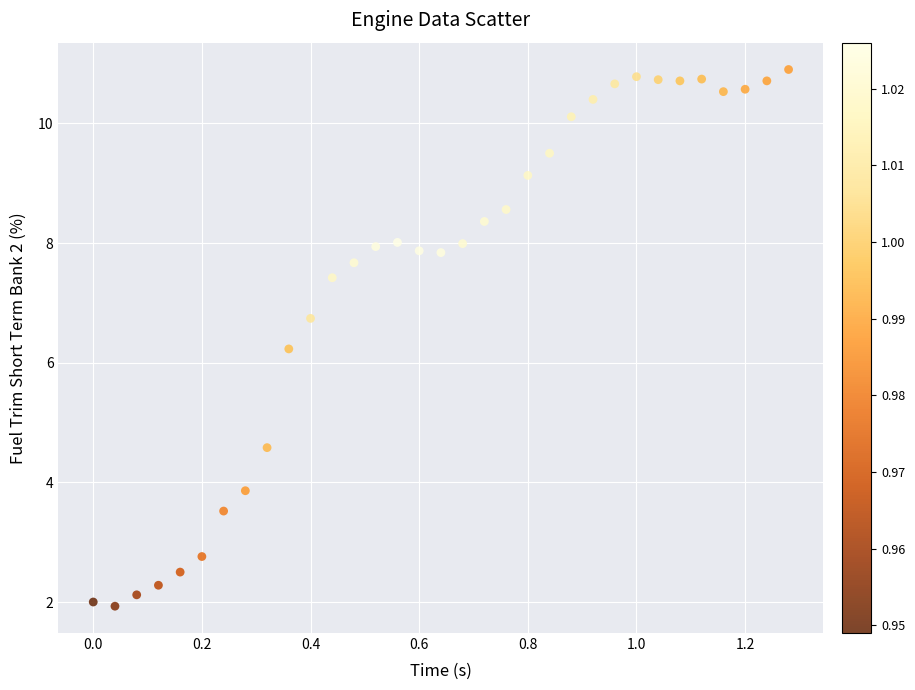

What is the range of Y values (max minus min)?

9.0